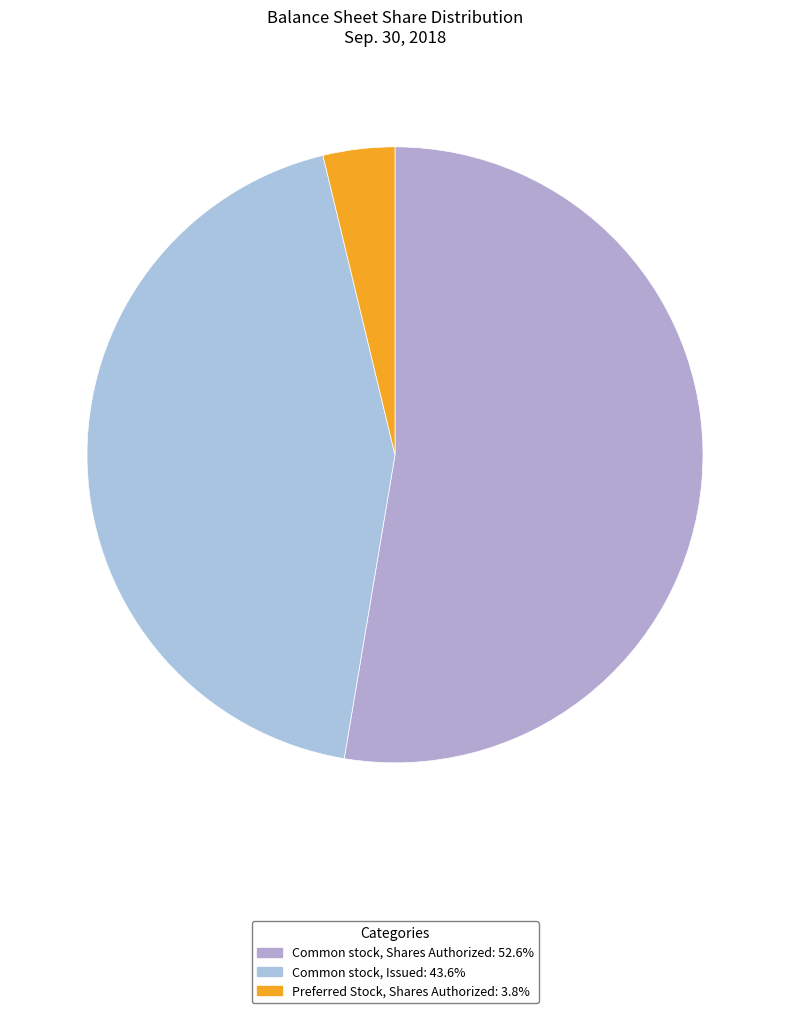

How many slices are in this pie chart?

3